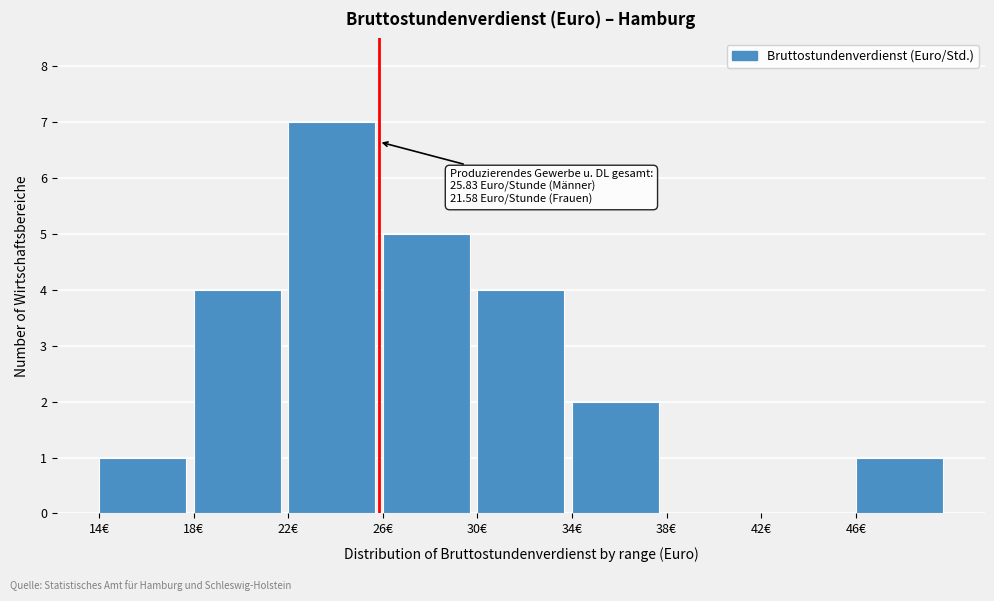

Which range on the x-axis has the tallest bar?

22 to 26